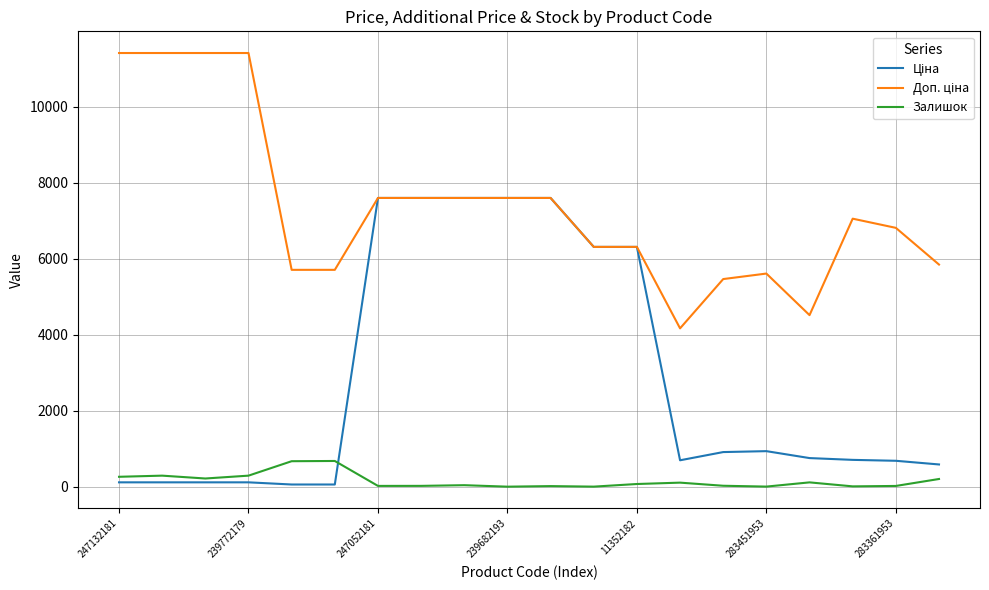

What is the highest value of the Залишок series?

676.0